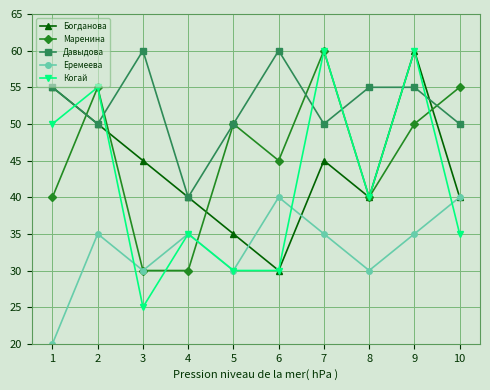

In Маренина, how many points are higher than both neighbors (excluding endpoints)?

3